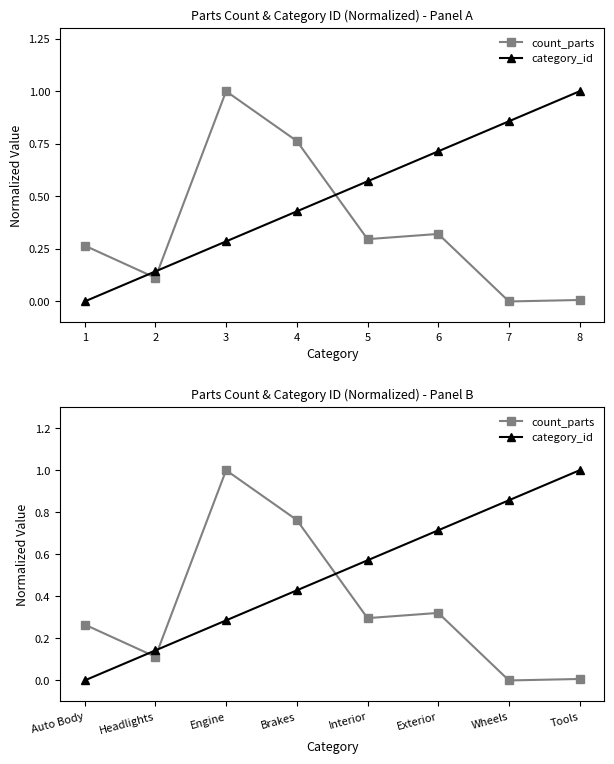

Rank the series by their maximum value, from lowest to highest.

count_parts, category_id